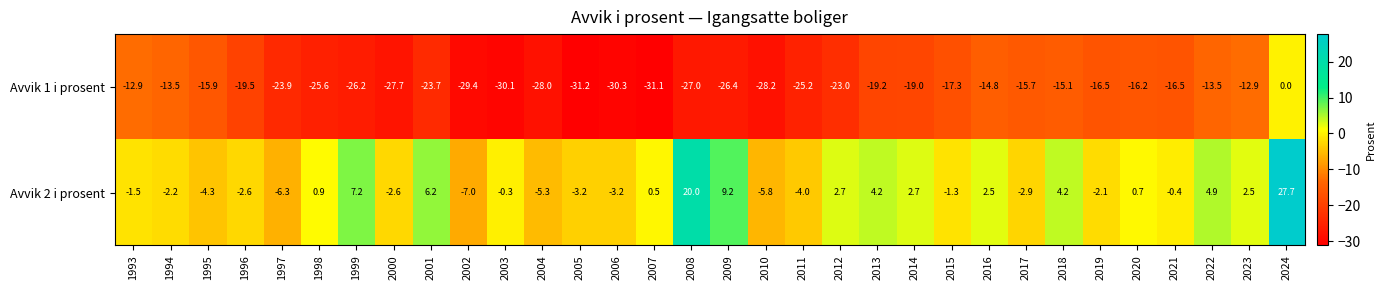

Which series has the largest total across all categories?

Avvik 2 i prosent